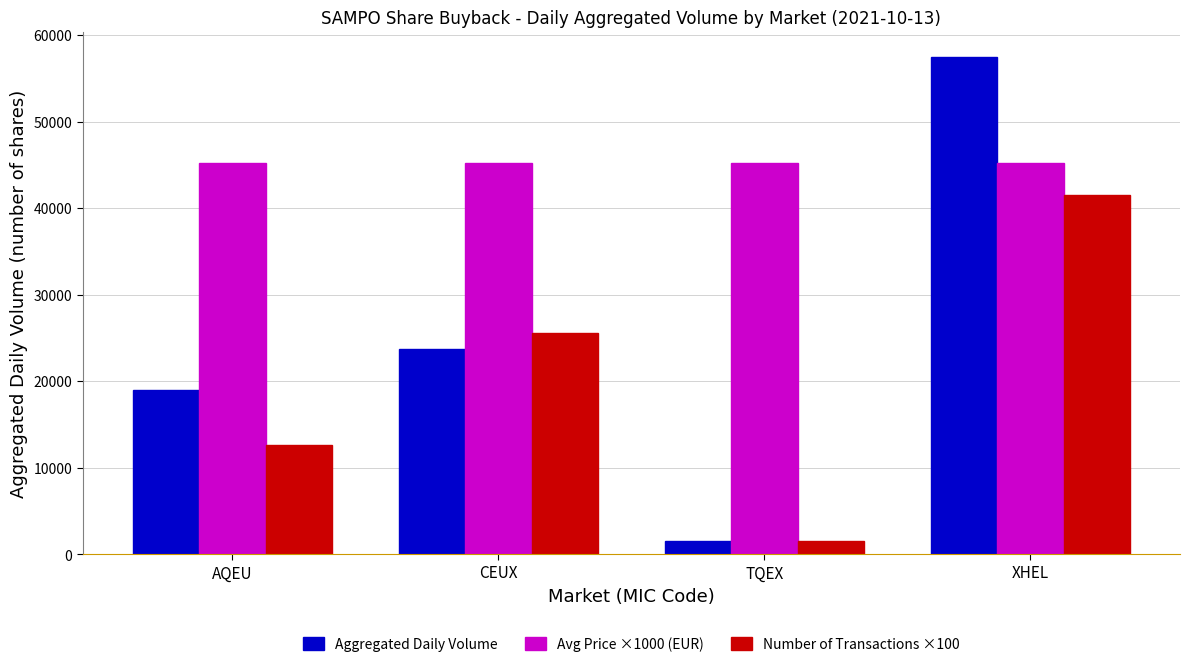

What is the difference between the maximum and minimum values in the Avg Price ×1000 (EUR) series?

70